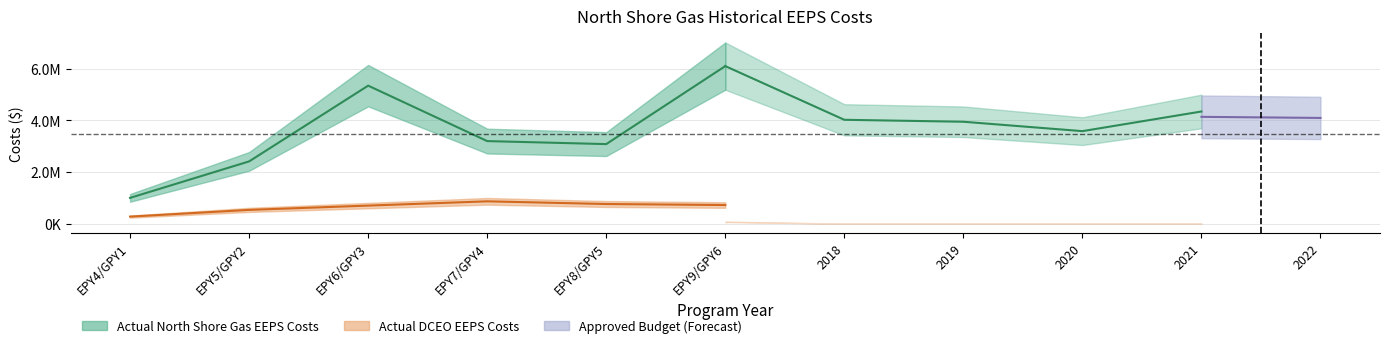

Which category has the lowest value in the Actual DCEO EEPS Costs series?

2018